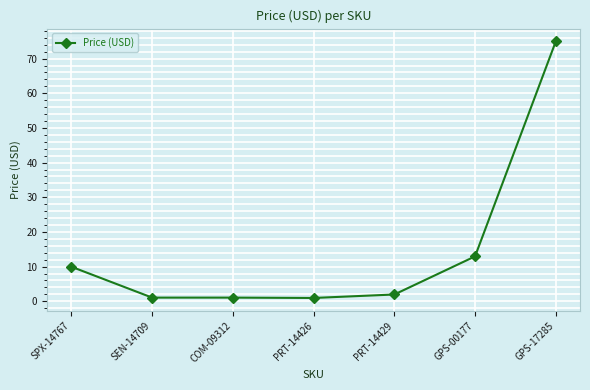

The chart shows a value of 20.3 at GPS-00177. True or false?

False